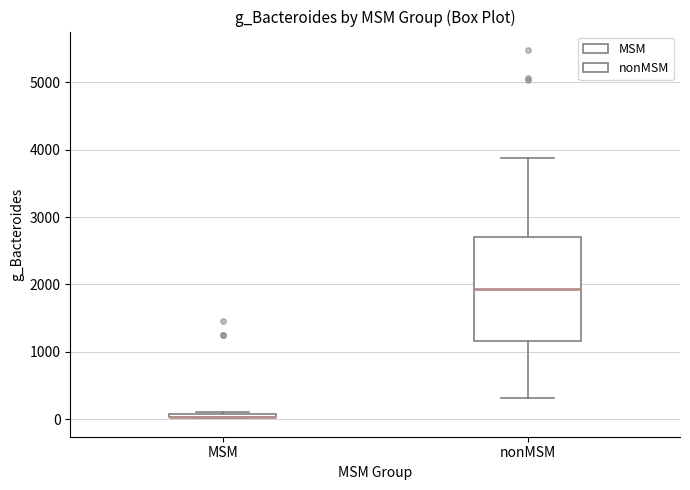

Where is the upper edge of the box for MSM on the y-axis? The values are not printed on the chart, so give them approximately, as read against the axis.

100